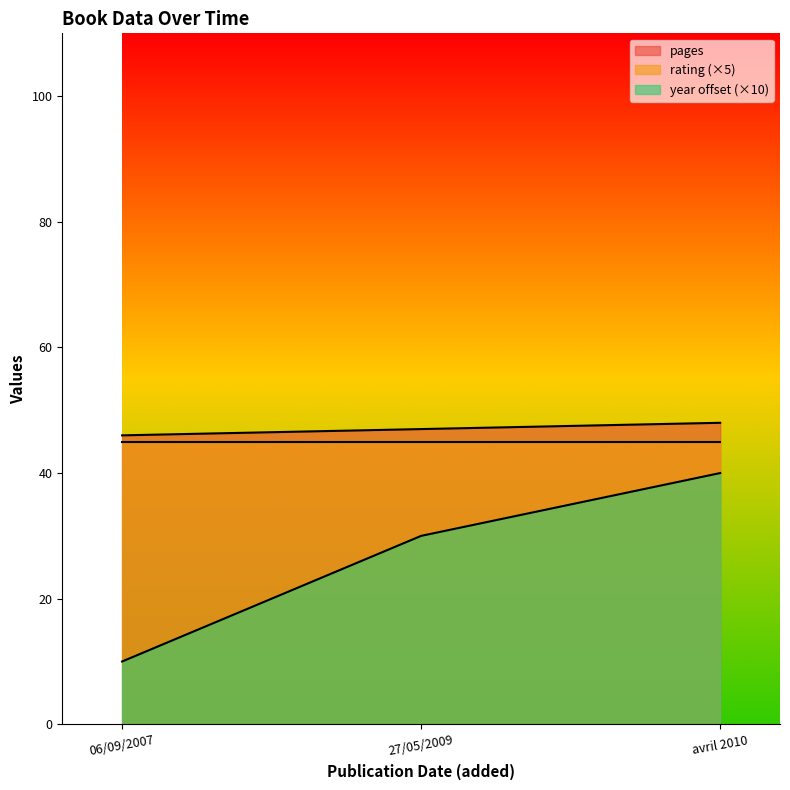

Which category has the lowest value in the pages series?

06/09/2007